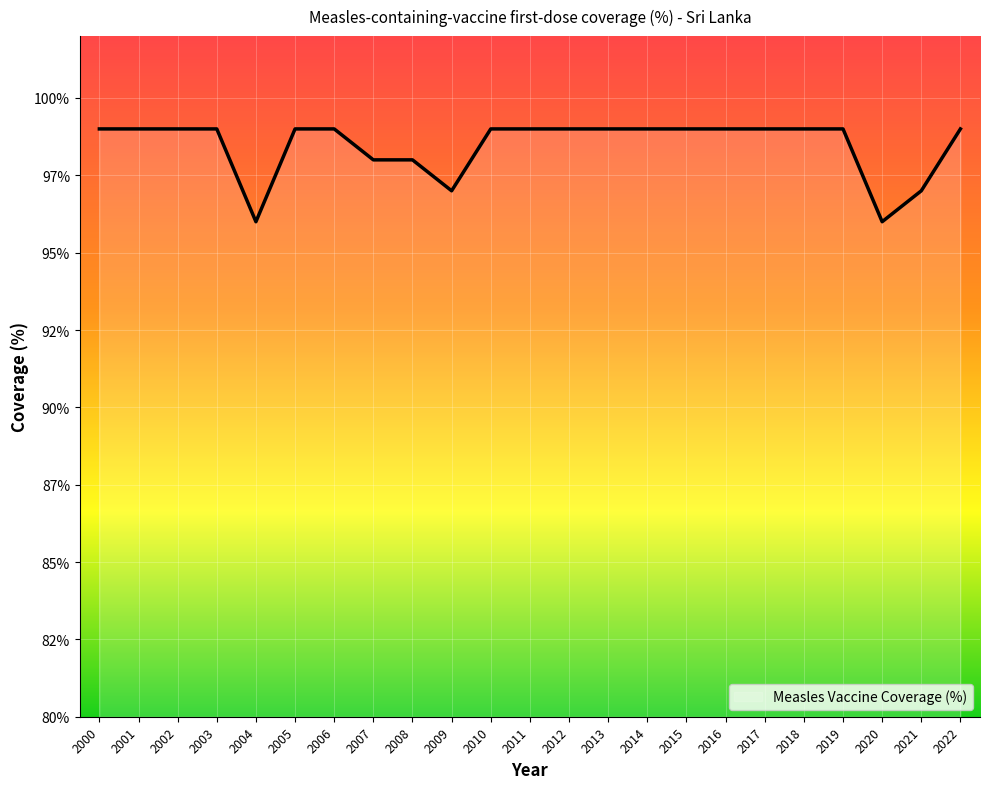

Does the chart have visible grid lines?

Yes